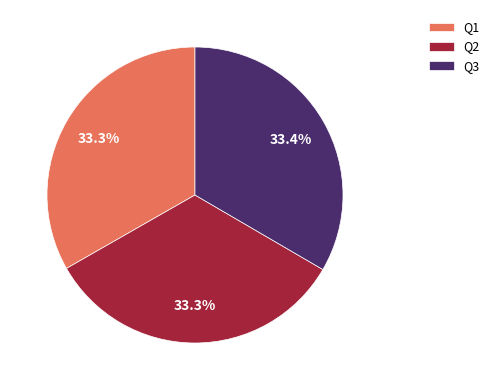

How much of the chart is everything except Q2?

66.7%